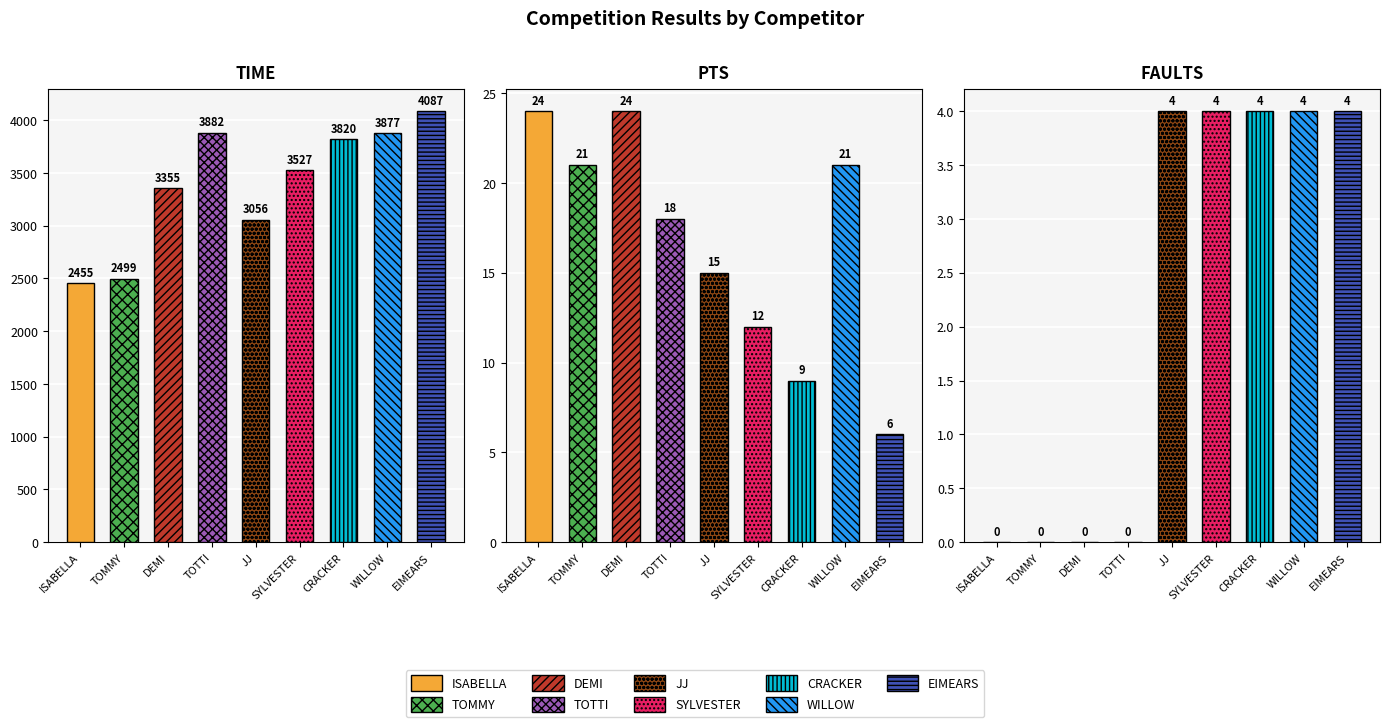

Which category has the highest value in the FAULTS series?

JJ